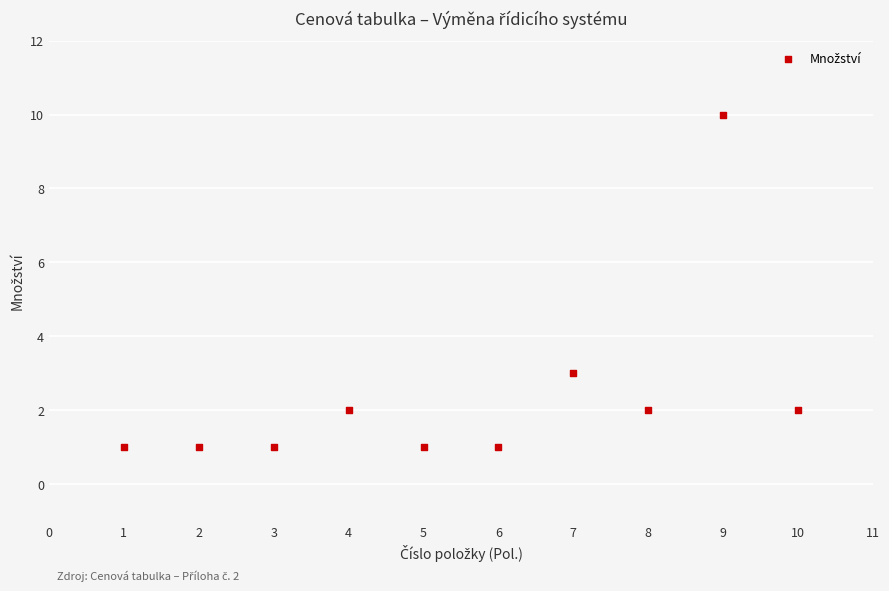

What Y value in the scatter plot is closest to 5?

3